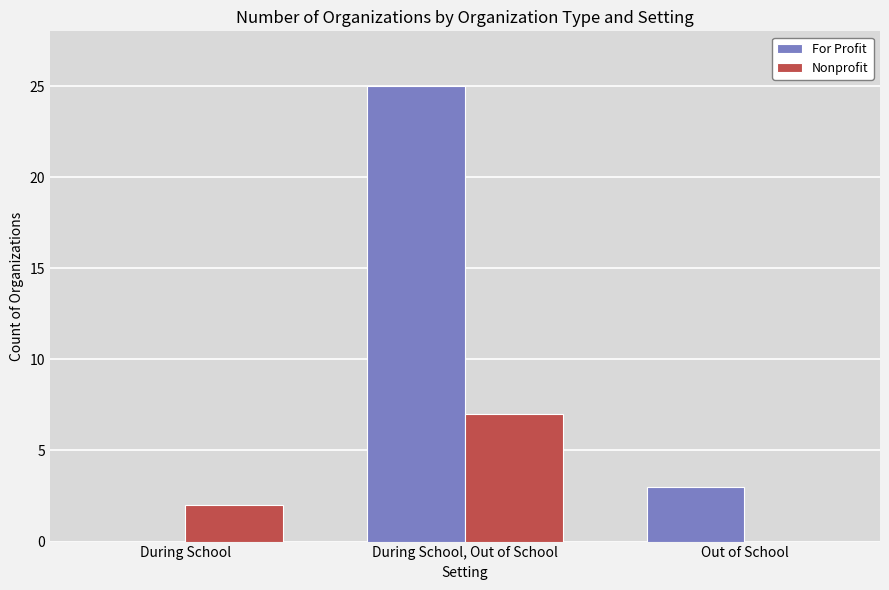

At which category is the sum across all series the highest?

During School, Out of School